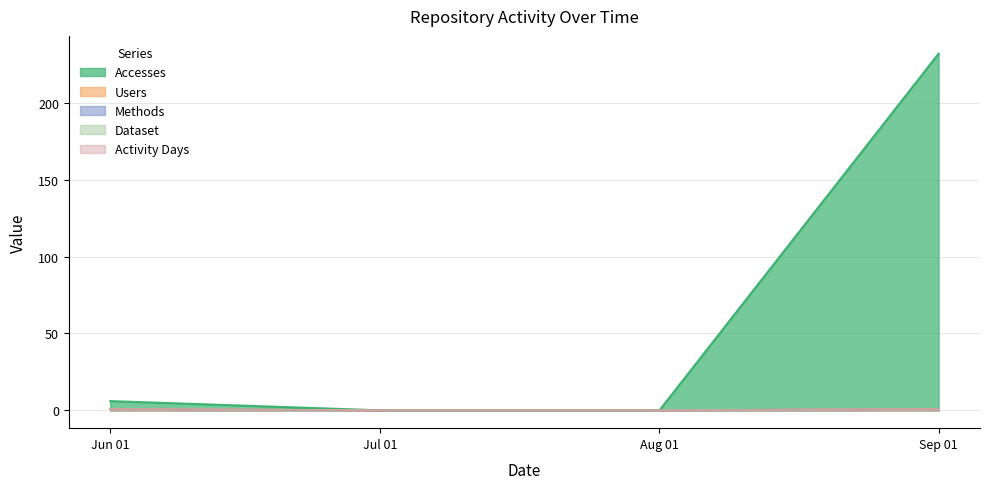

What is the difference between the second highest and second lowest values in the Users series?

1